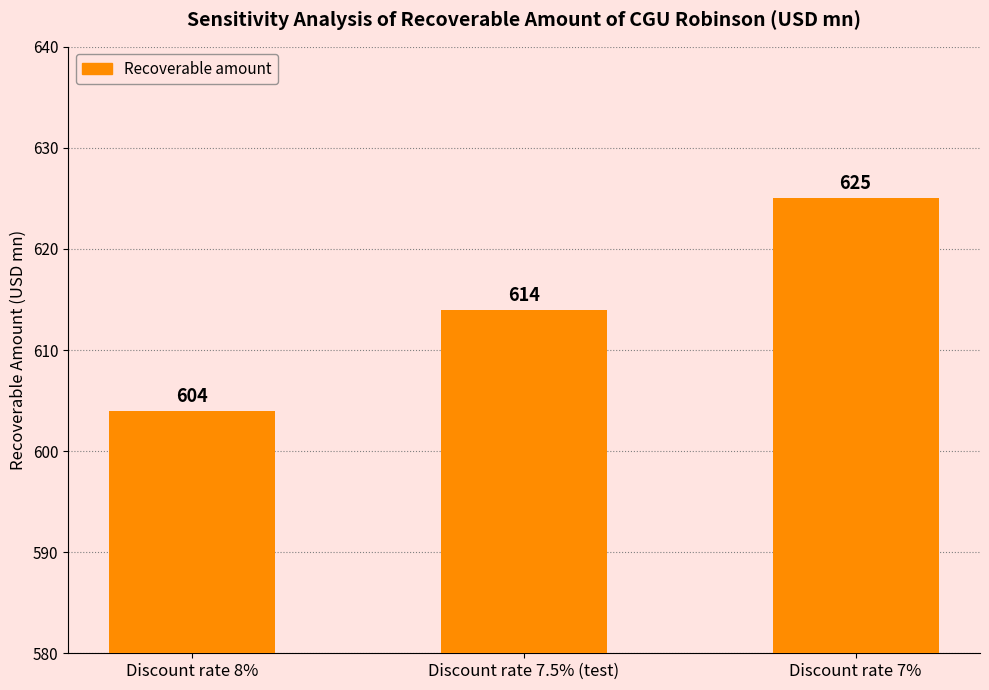

The value at Discount rate 8% is 604. True or false?

True